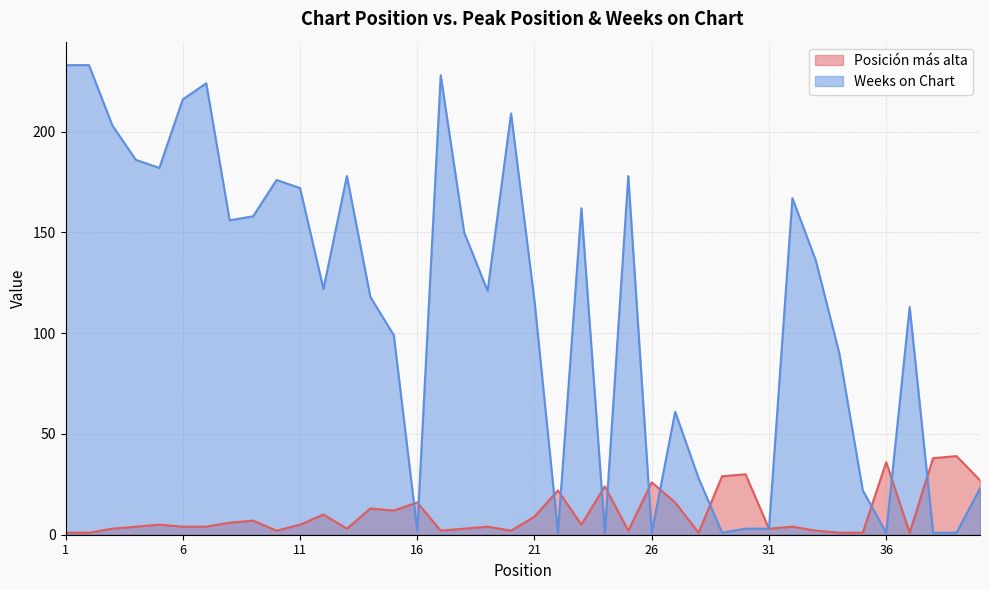

What is the value of the Weeks on Chart point at the 1st from the left?

233